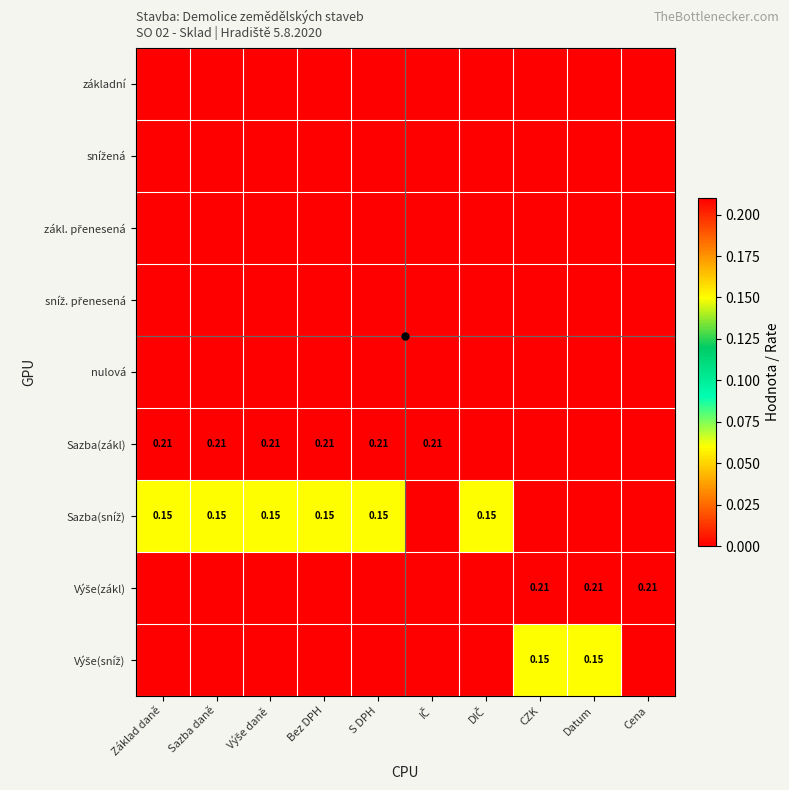

What is the difference between the Výše(zákl) values at Cena and S DPH?

0.2